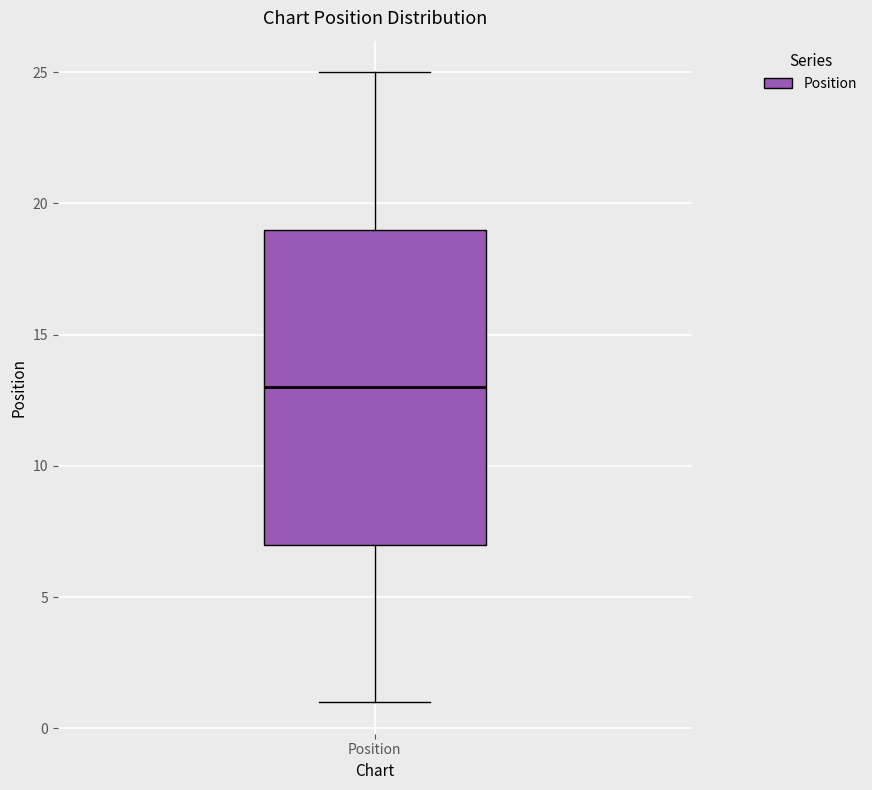

Read this box plot against the y-axis: the position of the median line, the range covered by the box, and the ends of both whiskers. The values are not printed on the chart, so give them approximately, as read against the axis.

median 13, box 7 to 19, whiskers 1 to 25